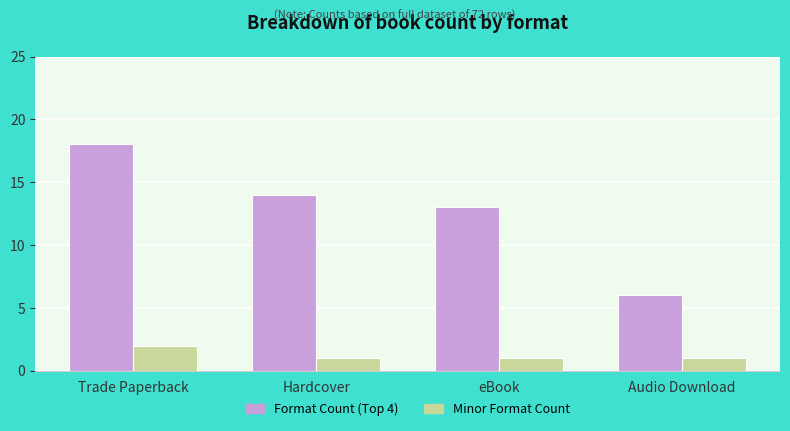

What is the total value across all series at Hardcover?

15